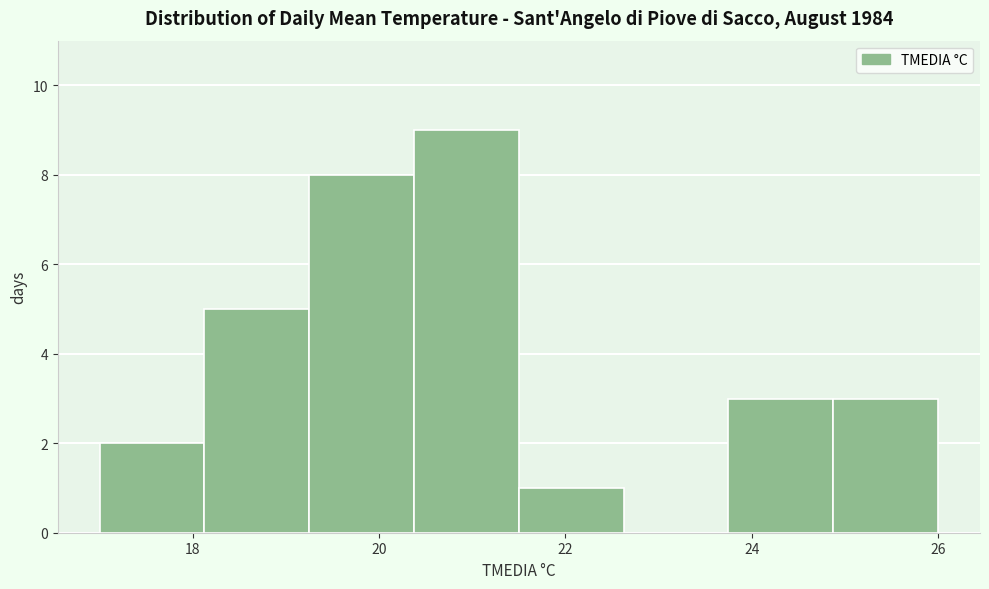

Reading left to right, transcribe this chart: for each bar, give the range it covers on the x-axis and its height. Neither the bar edges nor the heights are printed on the chart, so give them approximately, as read against the axes.

17.0 to 18.2: 2
18.2 to 19.2: 5
19.2 to 20.4: 8
20.4 to 21.6: 9
21.6 to 22.6: 1
22.6 to 23.8: 0
23.8 to 24.8: 3
24.8 to 26.0: 3